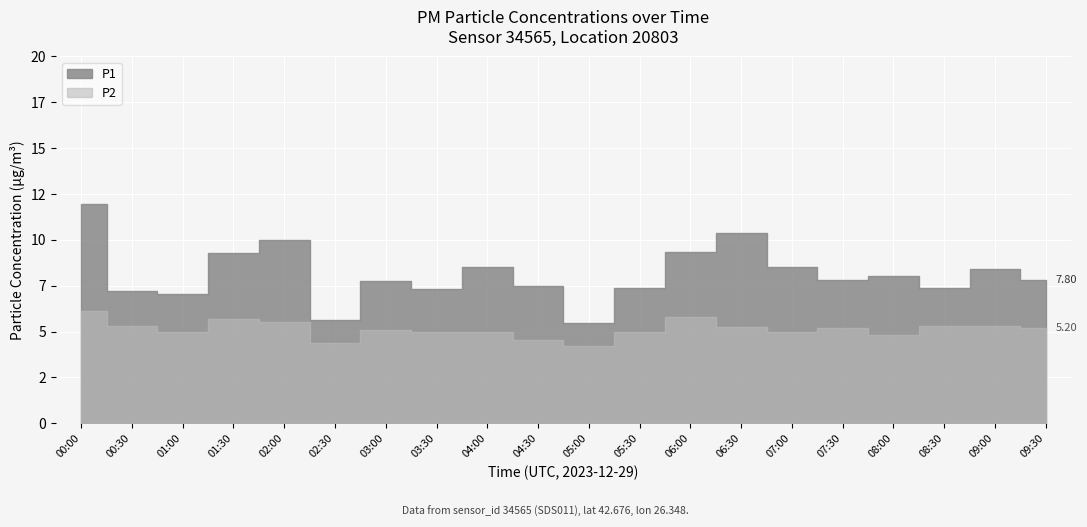

Reading right to left, transcribe all the data shown in this chart.

P1: 09:30=7.8	09:00=8.4	08:30=7.4	08:00=8.0	07:30=7.8	07:00=8.5	06:30=10.4	06:00=9.3	05:30=7.4	05:00=5.5	04:30=7.5	04:00=8.5	03:30=7.3	03:00=7.8	02:30=5.6	02:00=10.0	01:30=9.3	01:00=7.0	00:30=7.2	00:00=12.0
P2: 09:30=5.2	09:00=5.3	08:30=5.3	08:00=4.8	07:30=5.2	07:00=5.0	06:30=5.3	06:00=5.8	05:30=5.0	05:00=4.2	04:30=4.5	04:00=5.0	03:30=5.0	03:00=5.1	02:30=4.4	02:00=5.5	01:30=5.7	01:00=5.0	00:30=5.3	00:00=6.1